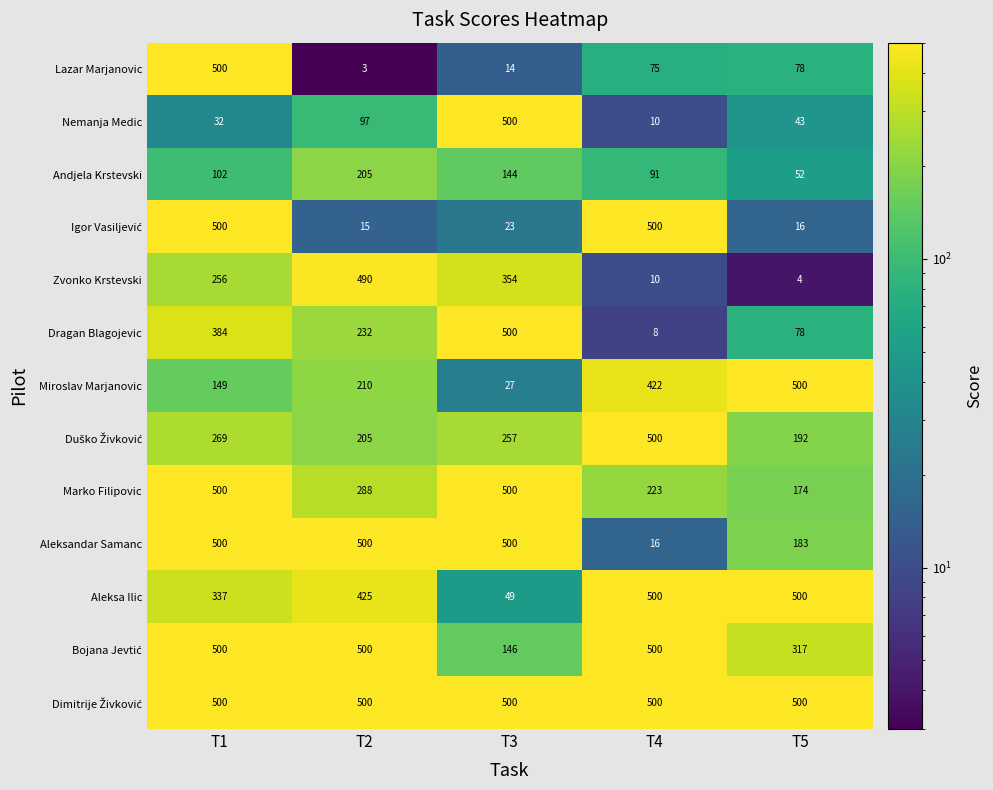

What is the average value of the Lazar Marjanovic series?

134